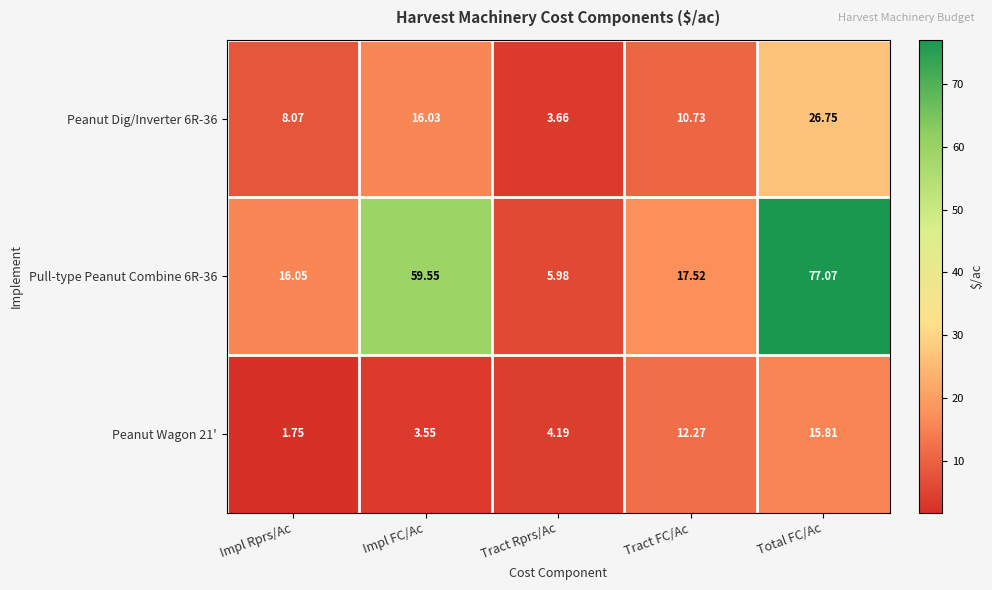

Which series has the largest total across all categories?

Pull-type Peanut Combine 6R-36